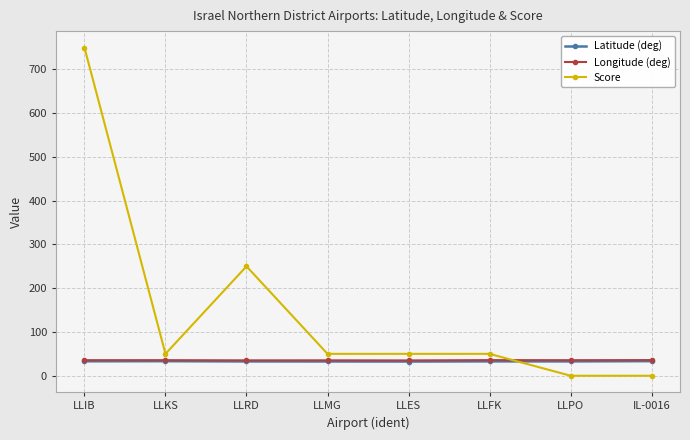

Where is Score nearest to the value 375?

LLRD